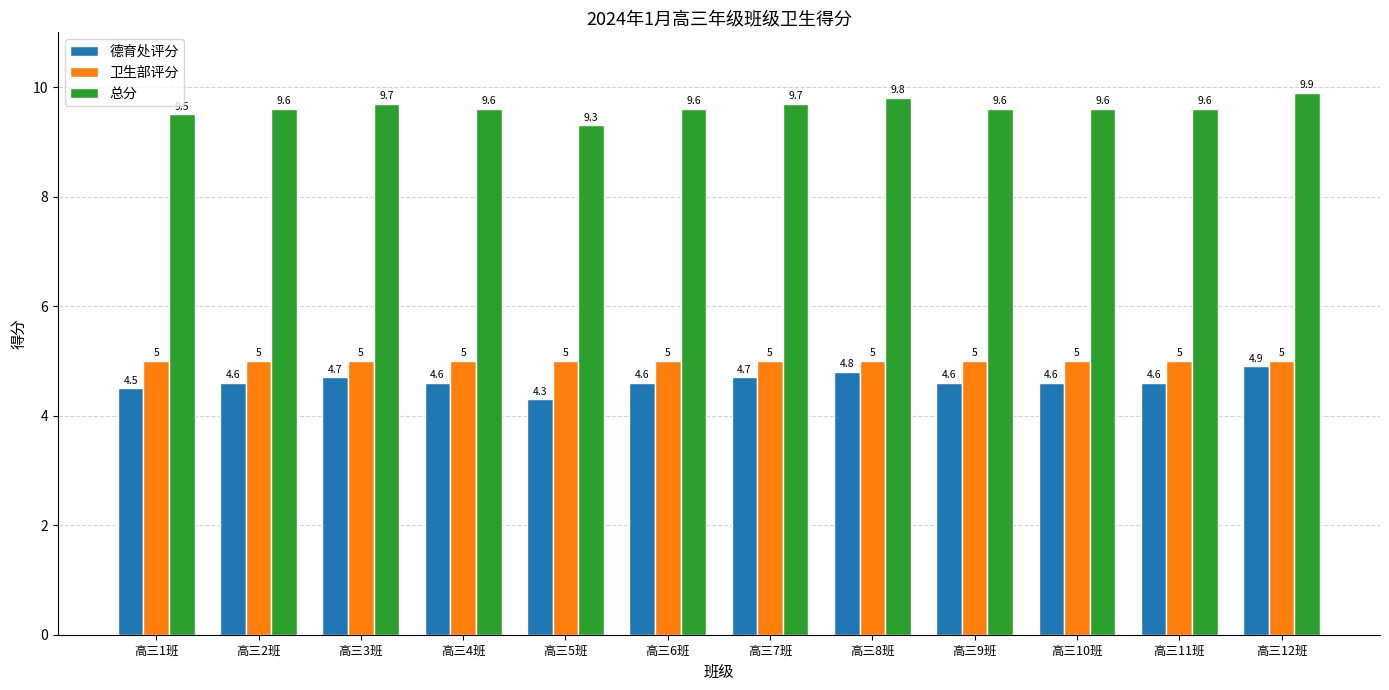

What is the value of the 德育处评分 bar at the 8th from the left?

4.8